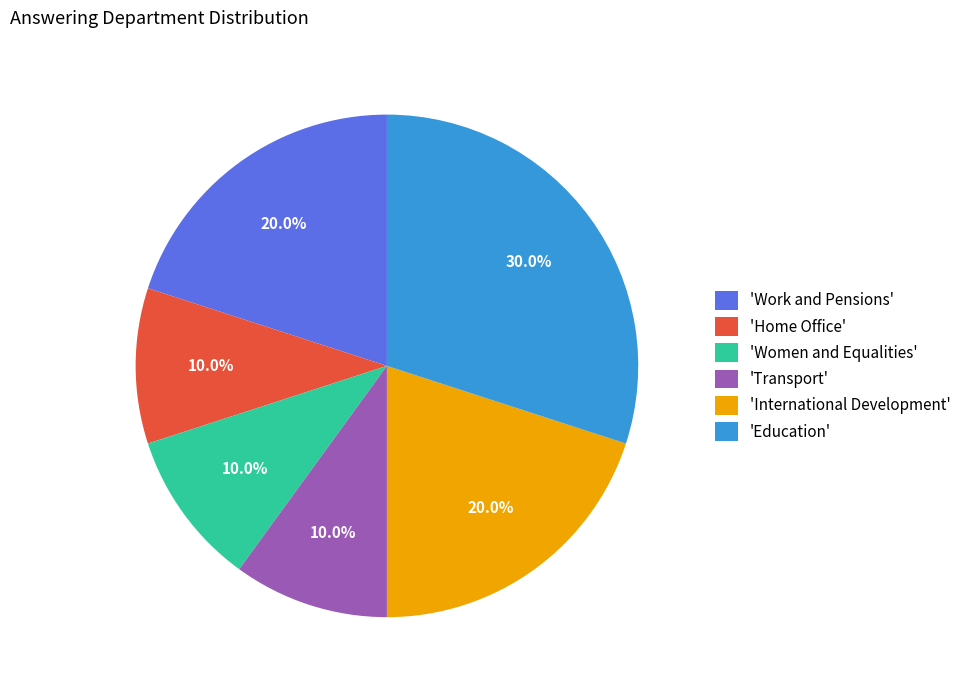

What is the ratio of the value at 'International Development' to the value at 'Women and Equalities'?

2.0